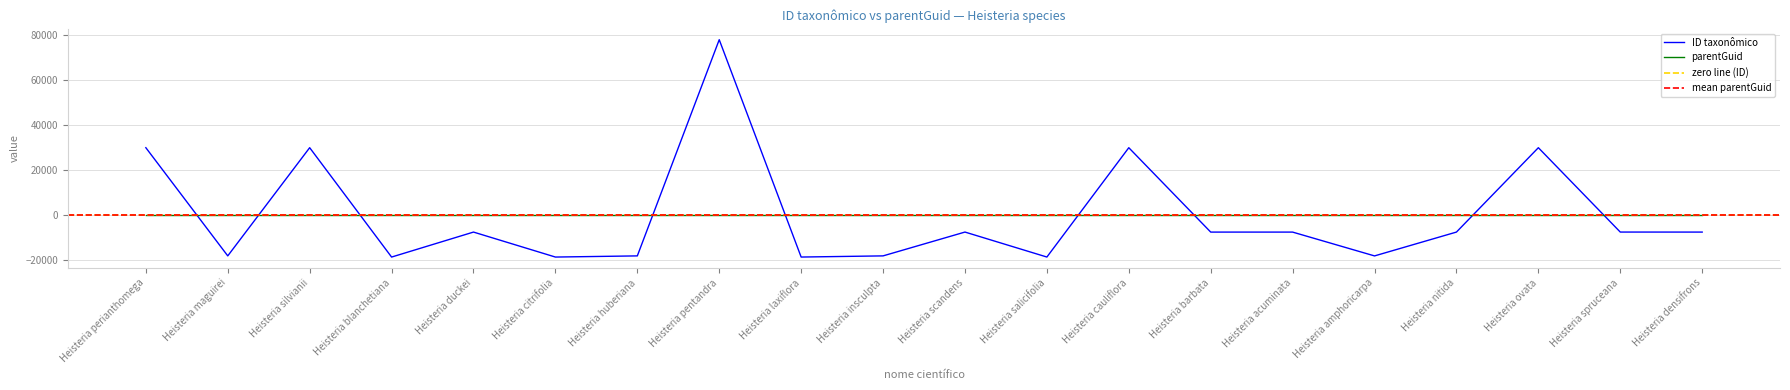

What is the change in value from Heisteria silvianii to Heisteria citrifolia?

-48449.0